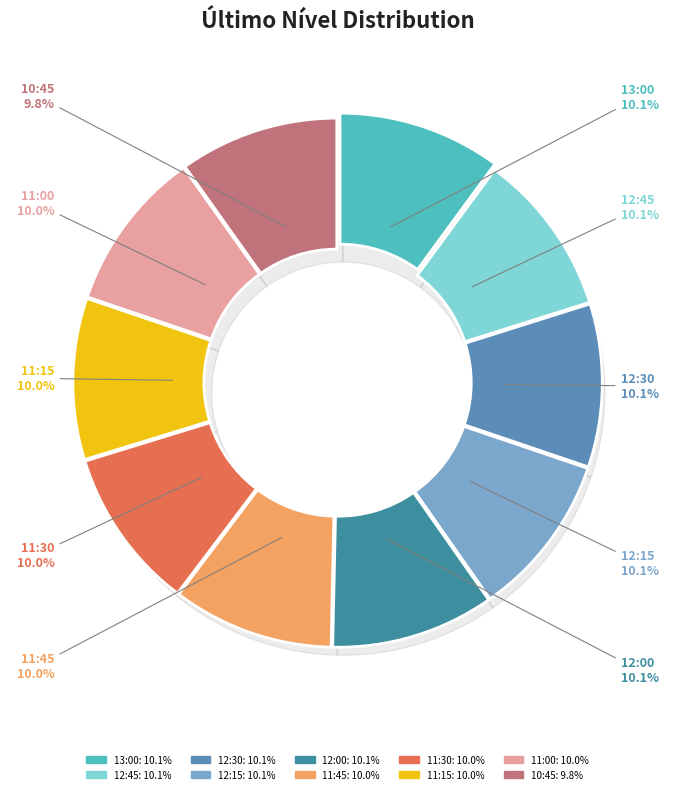

Does 11:30 account for over 50% of the chart?

No